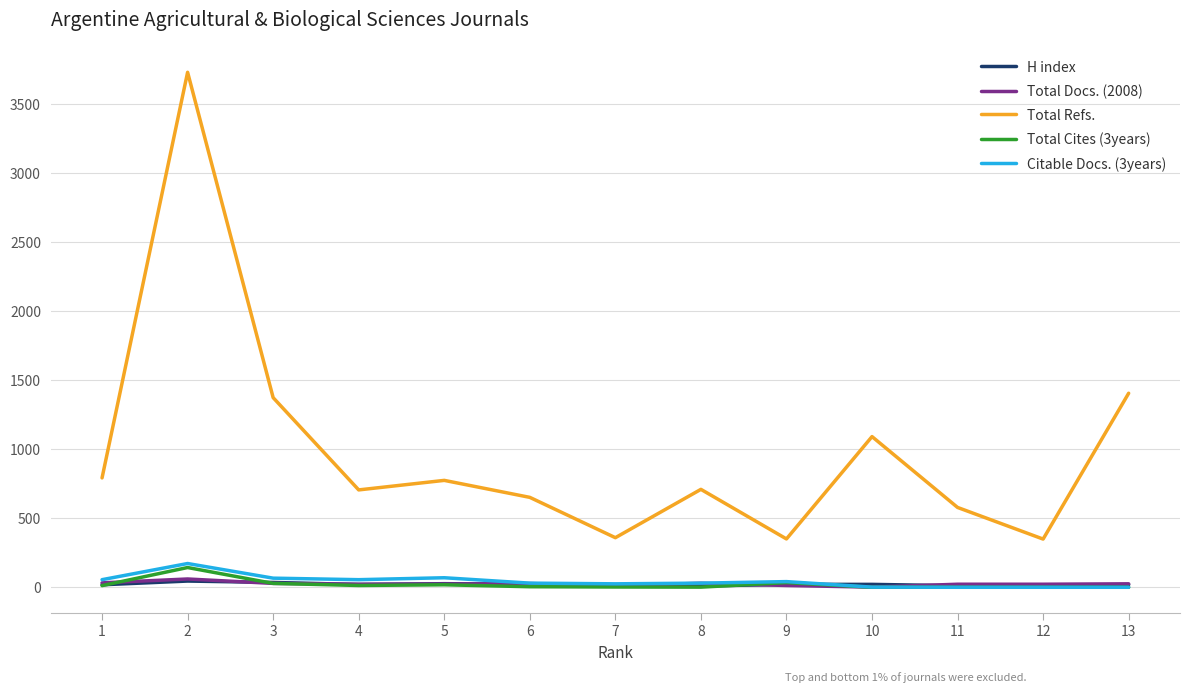

What is the sum of the H index values at 11 and 9?

32